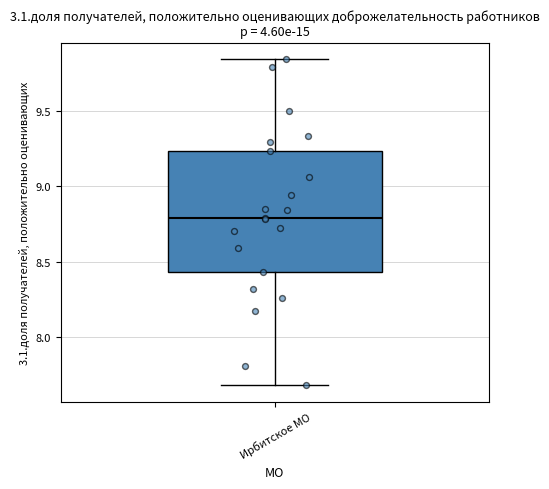

Transcribe this box plot: give where the median line is, the range the box spans, and where the two whiskers end, as read against the y-axis. The values are not printed on the chart, so give them approximately, as read against the axis.

median 8.80, box 8.45 to 9.25, whiskers 7.70 to 9.85